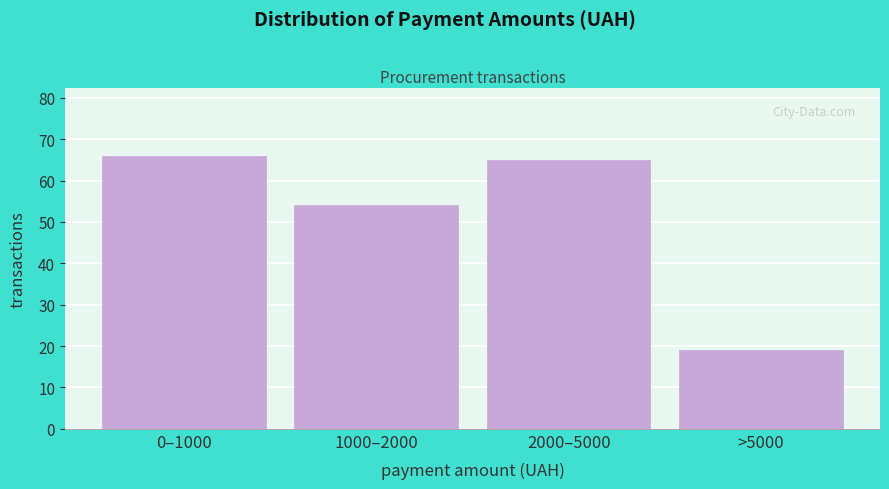

Reading right to left, transcribe all the data shown in this chart.

19	65	54	66